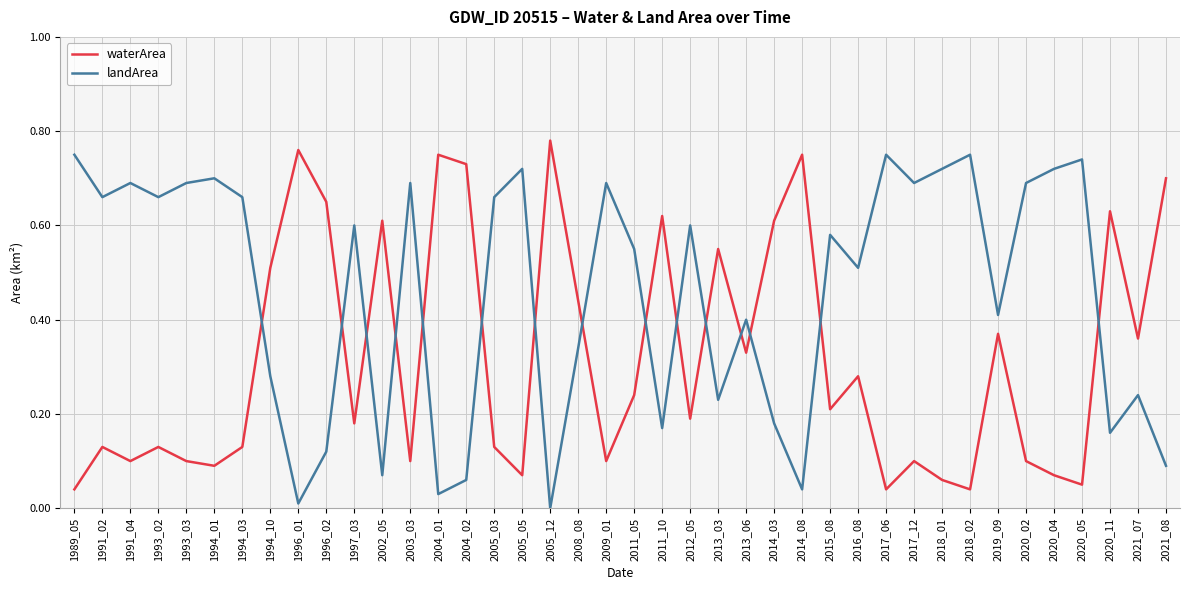

True or false: waterArea and landArea intersect in this chart.

True